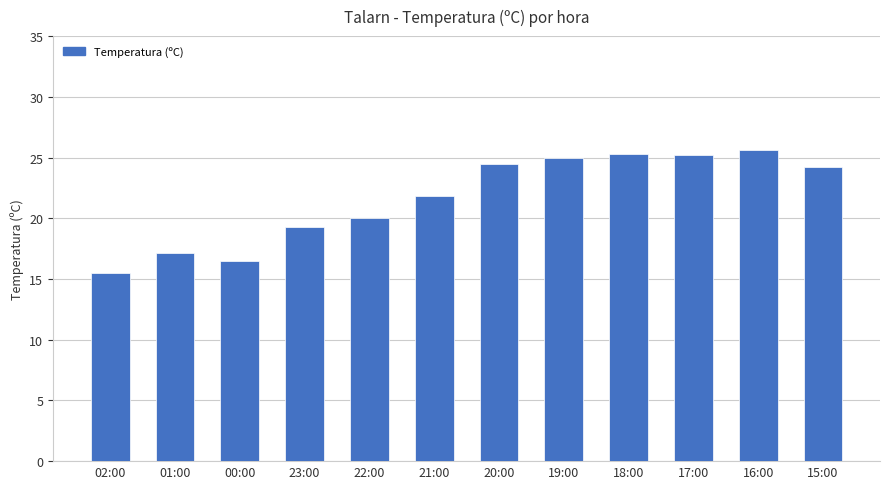

The chart shows a value of 8.2 at 21:00. True or false?

False